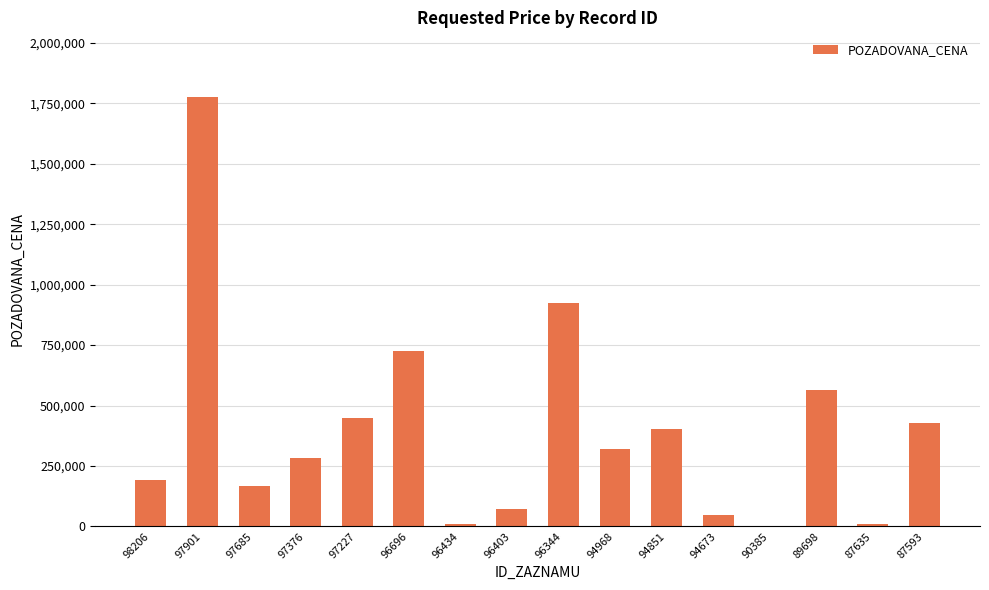

True or false: the data shows 165300 at 97685.

True